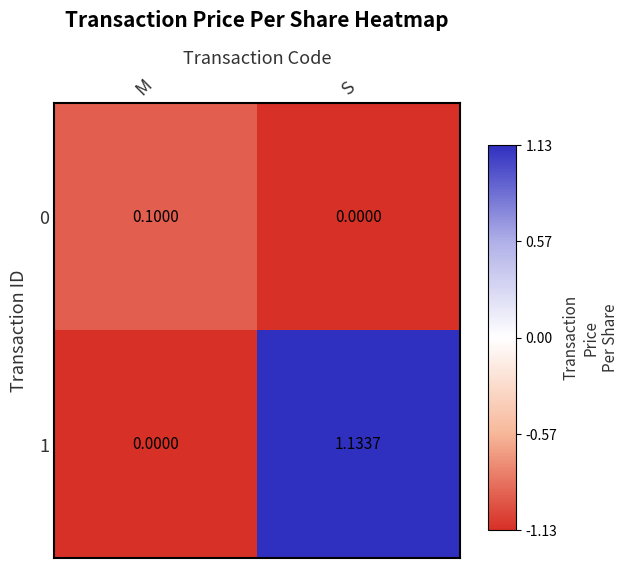

At which category is the sum across all series the highest?

S